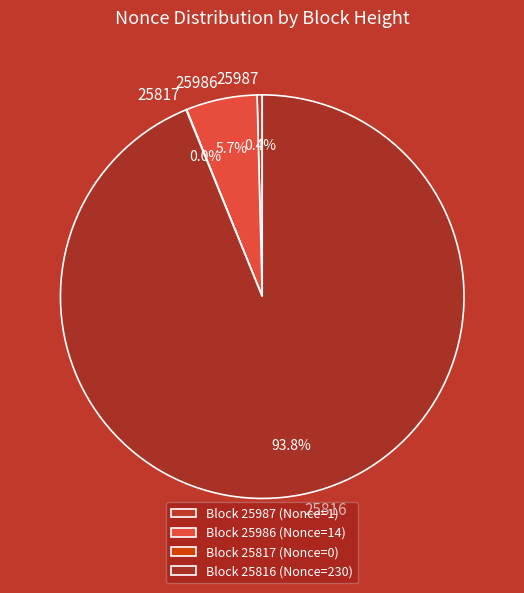

Which category has the smallest portion of the pie?

25817